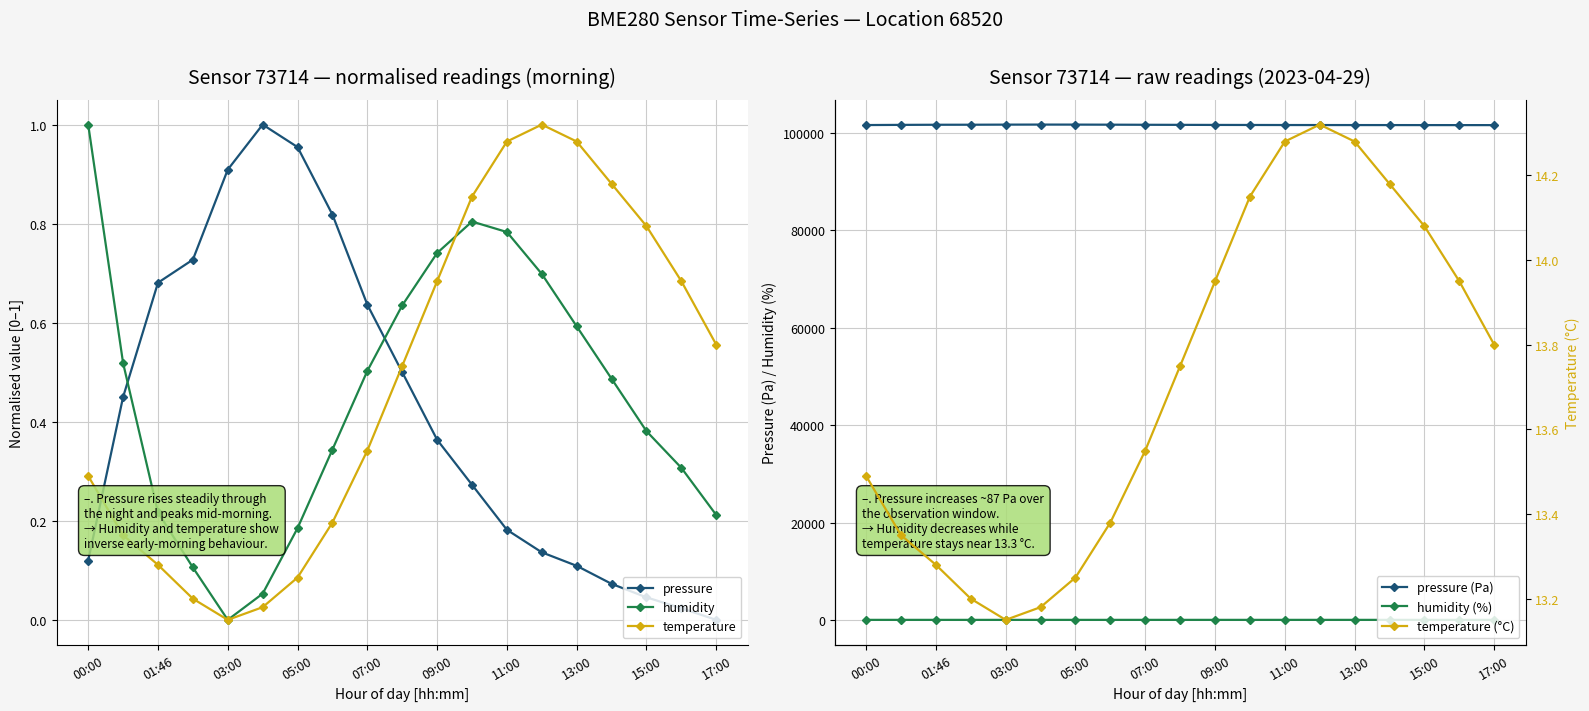

True or false: humidity has a value of 0.5 at 03:00.

False